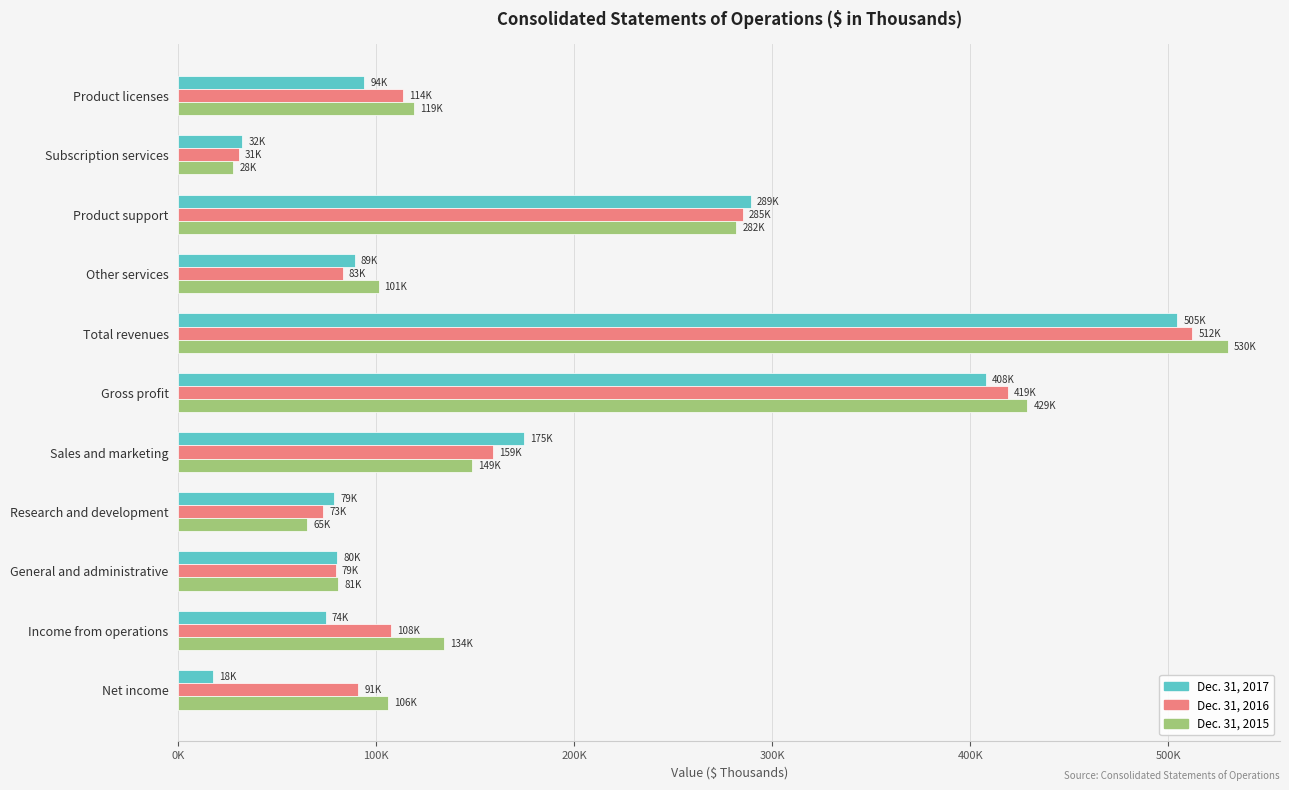

Reading right to left, transcribe all the data shown in this chart.

Dec. 31, 2017: 17643	74355	80161	78766	174612	407894	504543	89032	289174	32368	93969
Dec. 31, 2016: 90908	107625	79462	73142	158740	419014	512161	83005	285079	30574	113503
Dec. 31, 2015: 105931	134022	80732	65206	148522	428761	529869	101147	281740	27839	119143